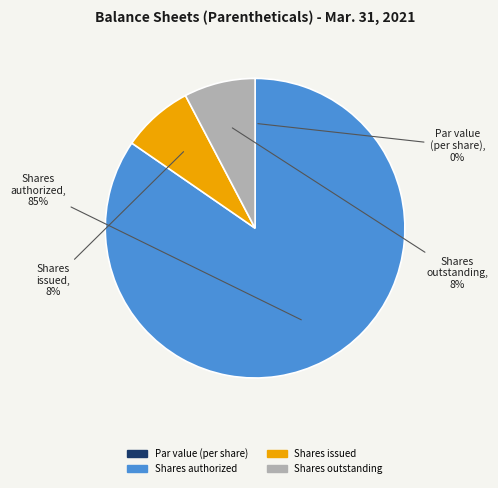

Does any single category account for the majority?

Yes